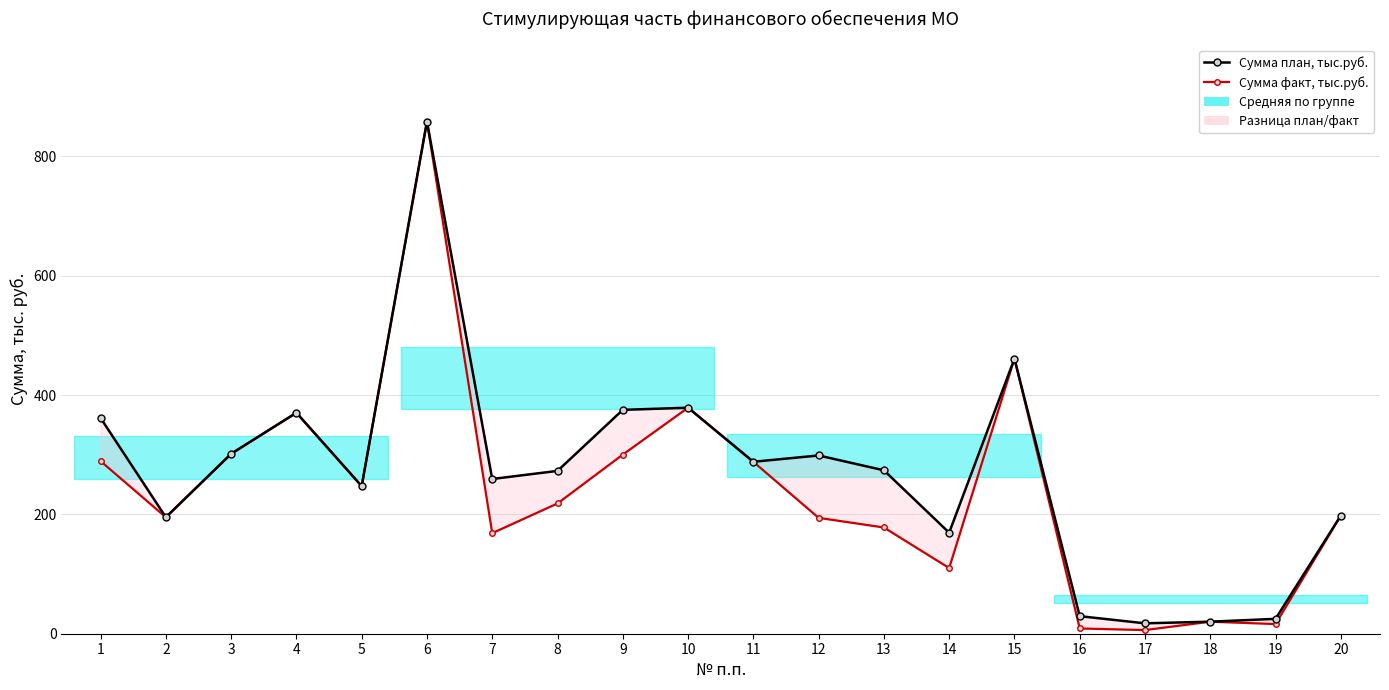

What is the difference between the maximum and minimum values in the Сумма план, тыс.руб. series?

840.9